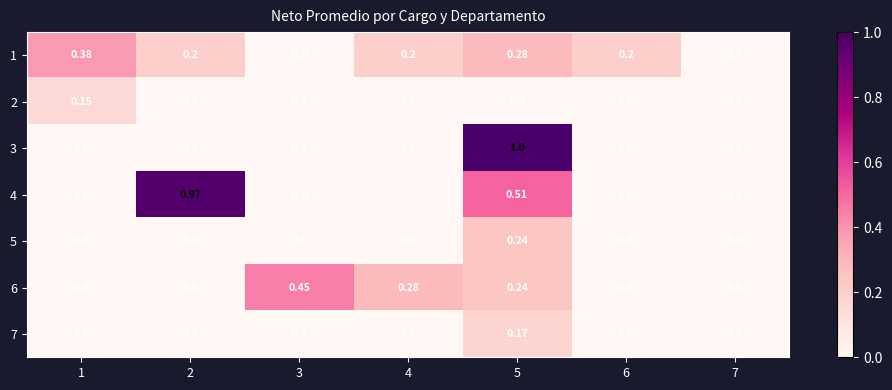

Which series has the largest total across all categories?

4